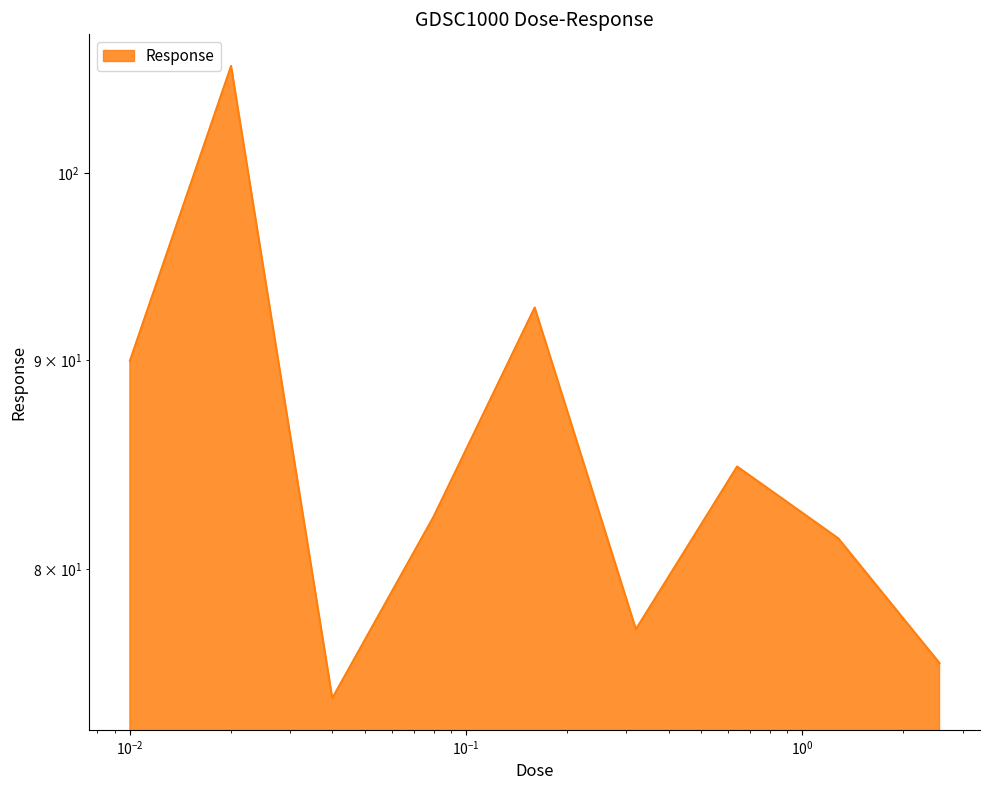

Is it true that the value at 0.32 is 124.9?

False